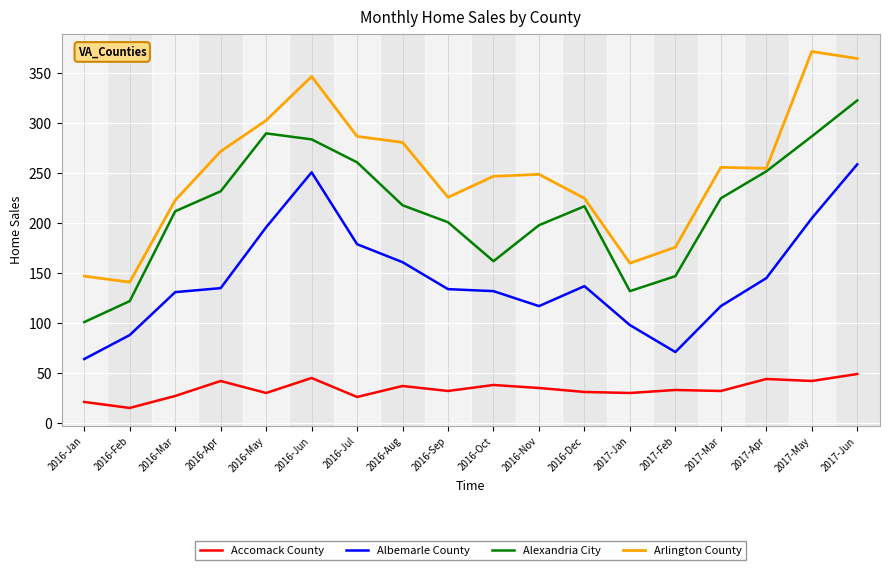

Which label corresponds to the smallest value in the chart?

2016-Feb